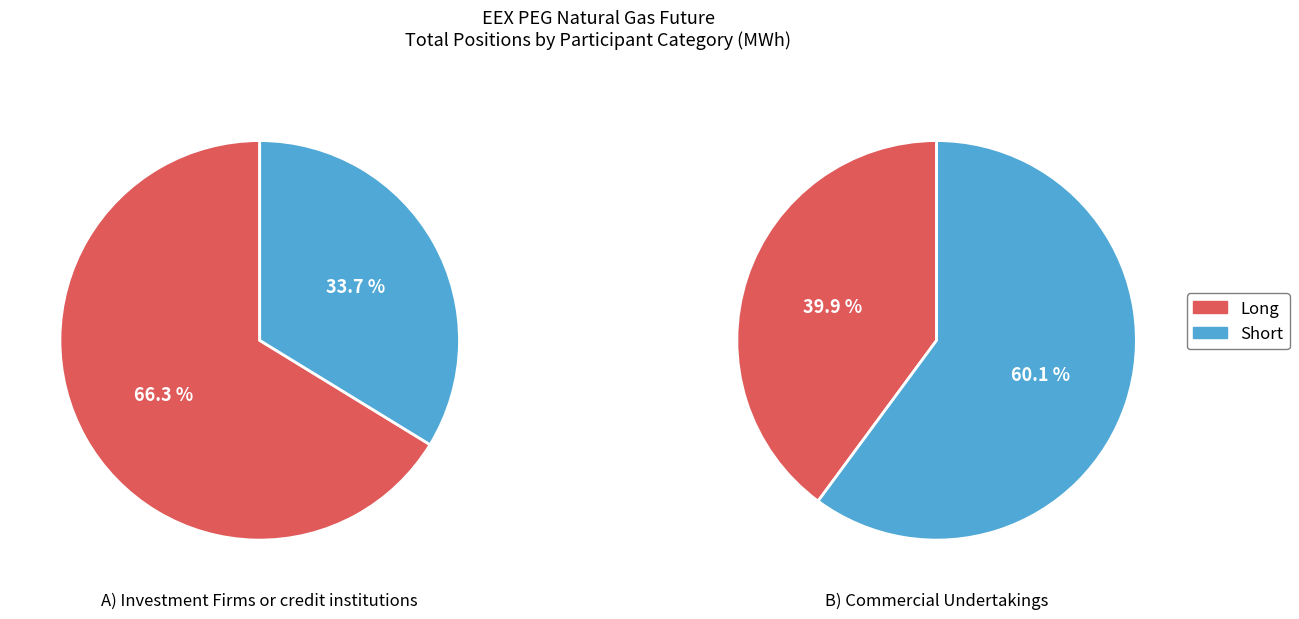

How many segments does this pie chart have?

2